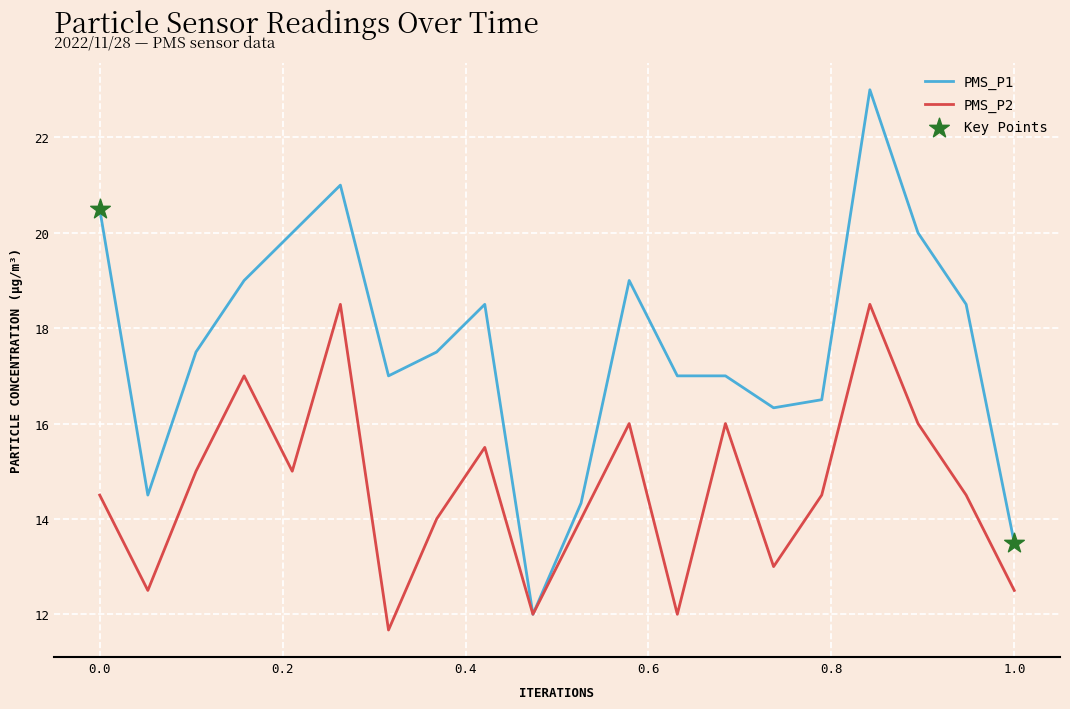

List the series in order of their peak value, highest first.

PMS_P1, PMS_P2